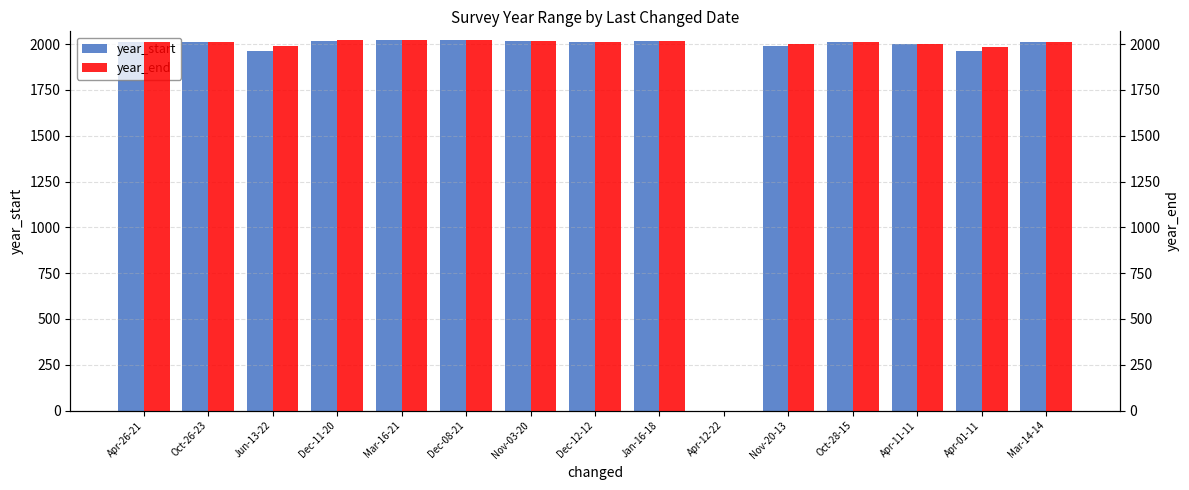

Is it true that year_start equals 0 at Apr-12-22?

True